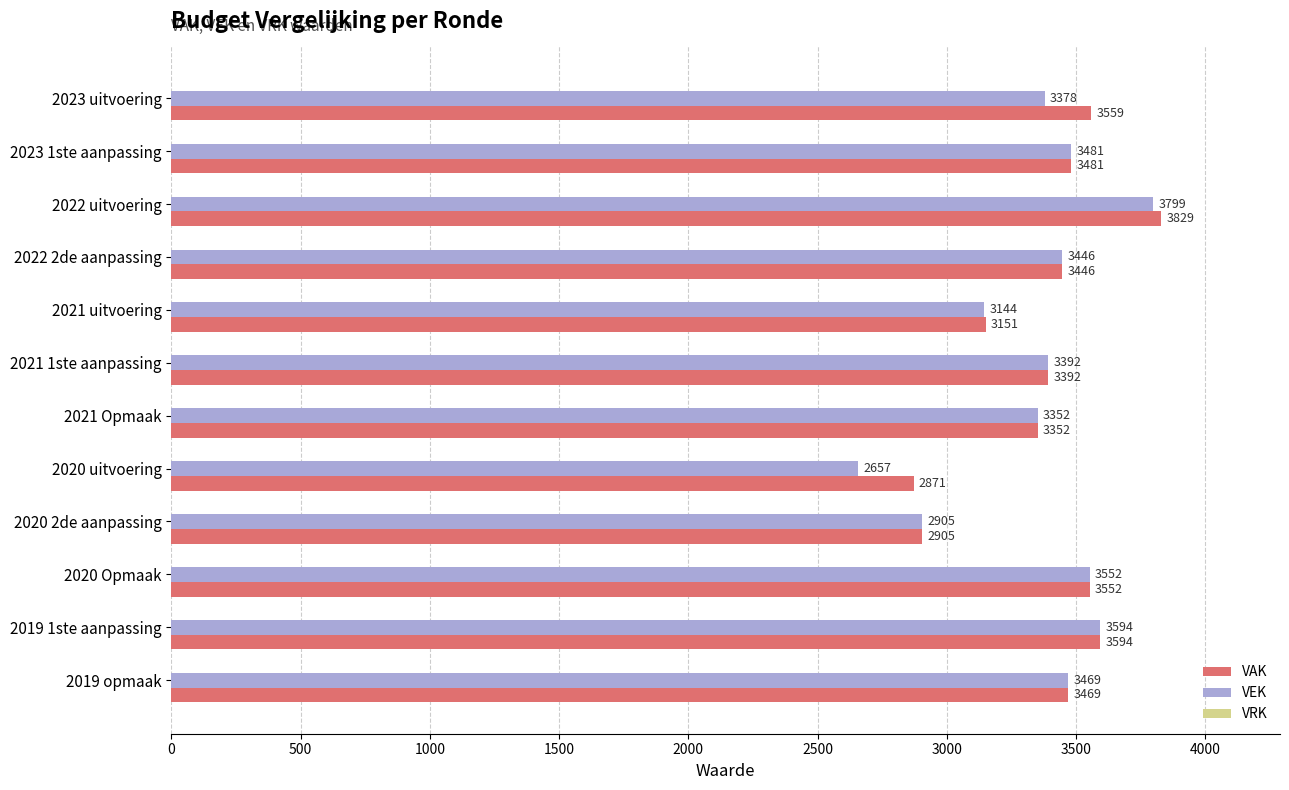

At which category does the chart reach its peak across all series?

2022 uitvoering